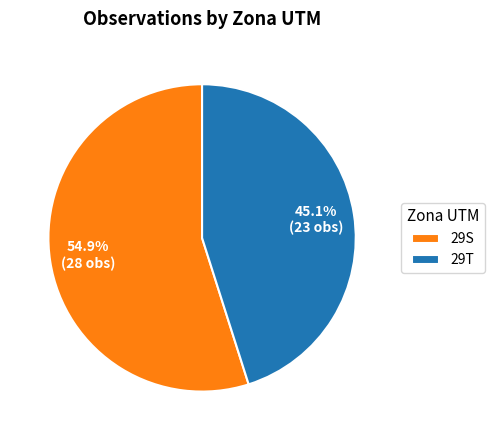

How many slices are in this pie chart?

2